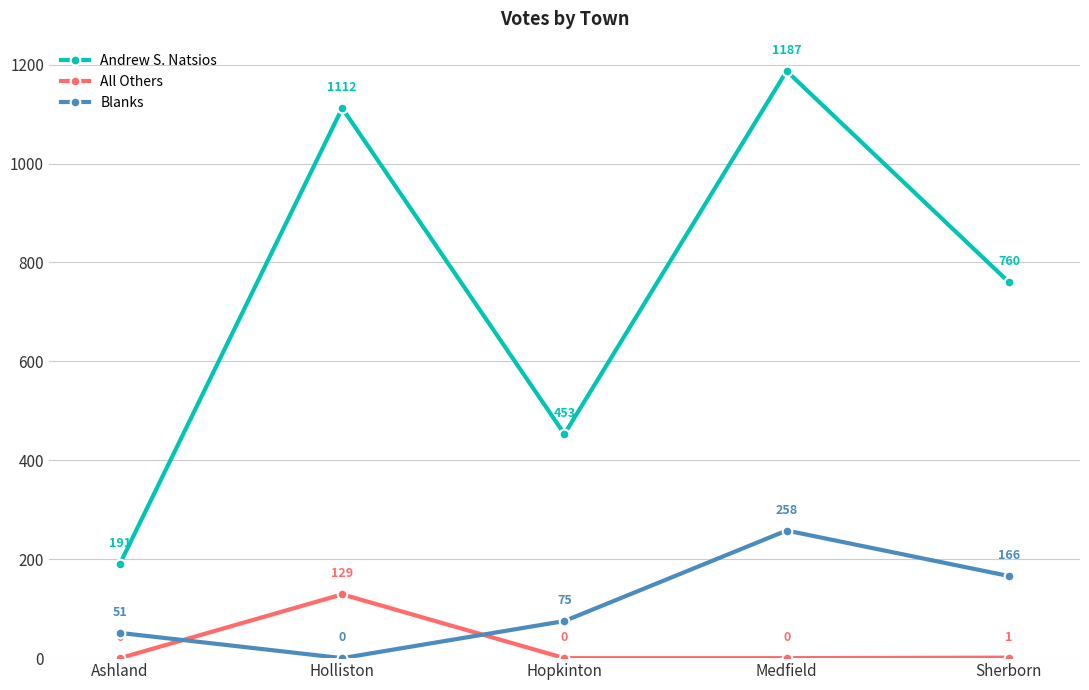

At which category does Andrew S. Natsios reach its first local valley?

Hopkinton